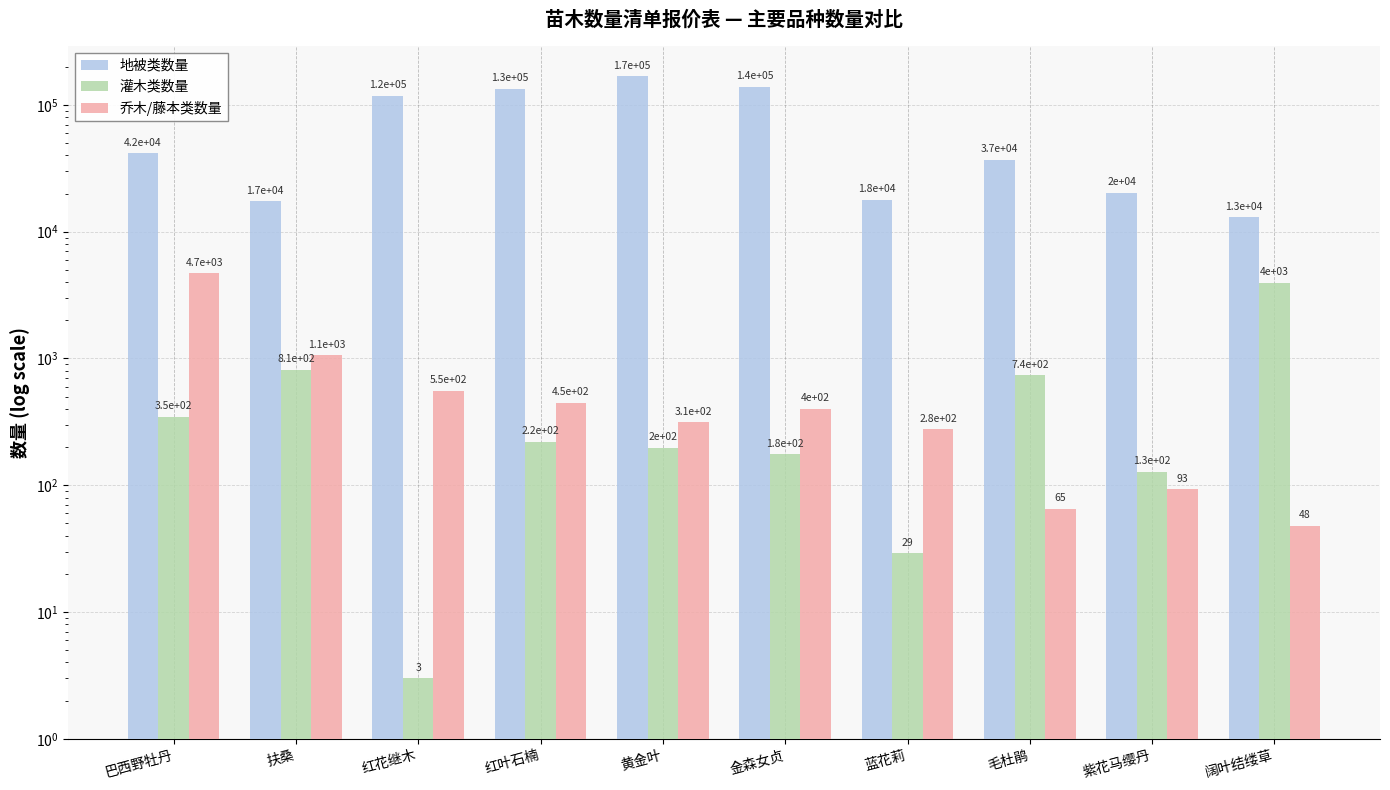

At 扶桑, list the series in order from smallest to largest.

灌木类数量, 乔木/藤本类数量, 地被类数量